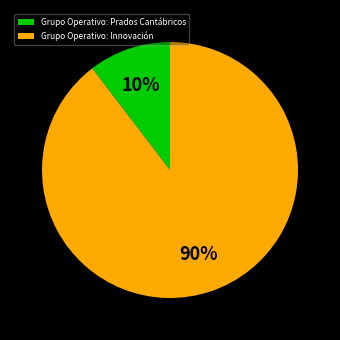

To the nearest percent, what is the average slice percentage?

50%